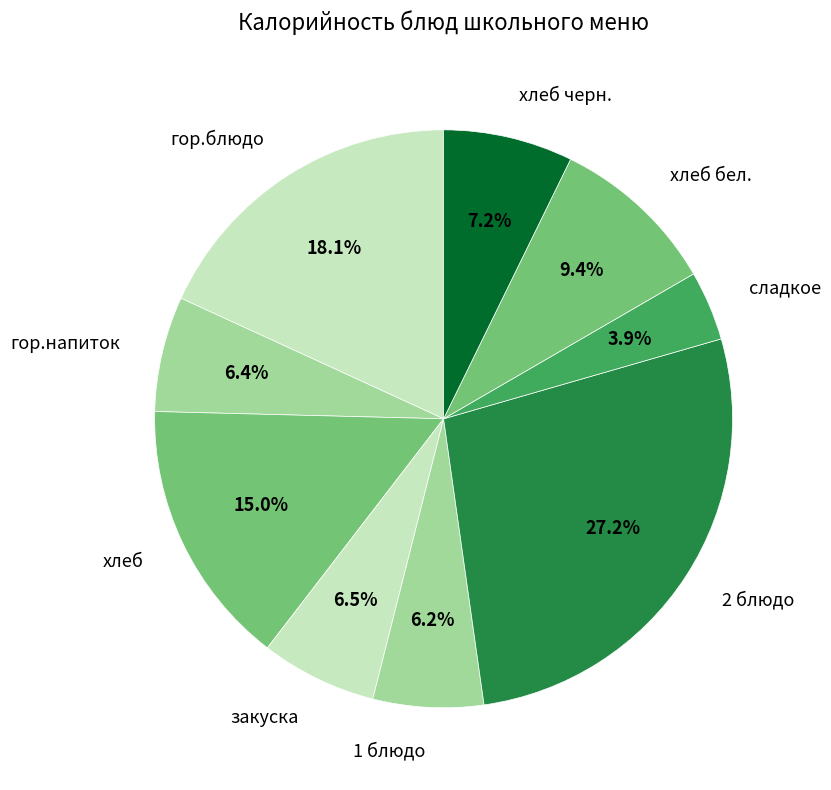

How many segments does this pie chart have?

9